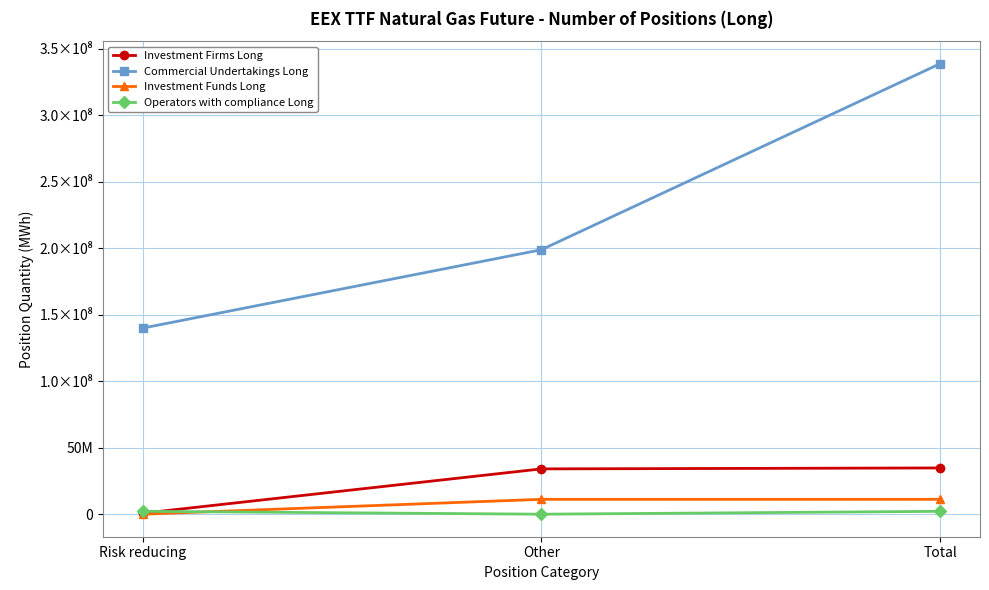

Is this an area chart (filled region under the line)?

No